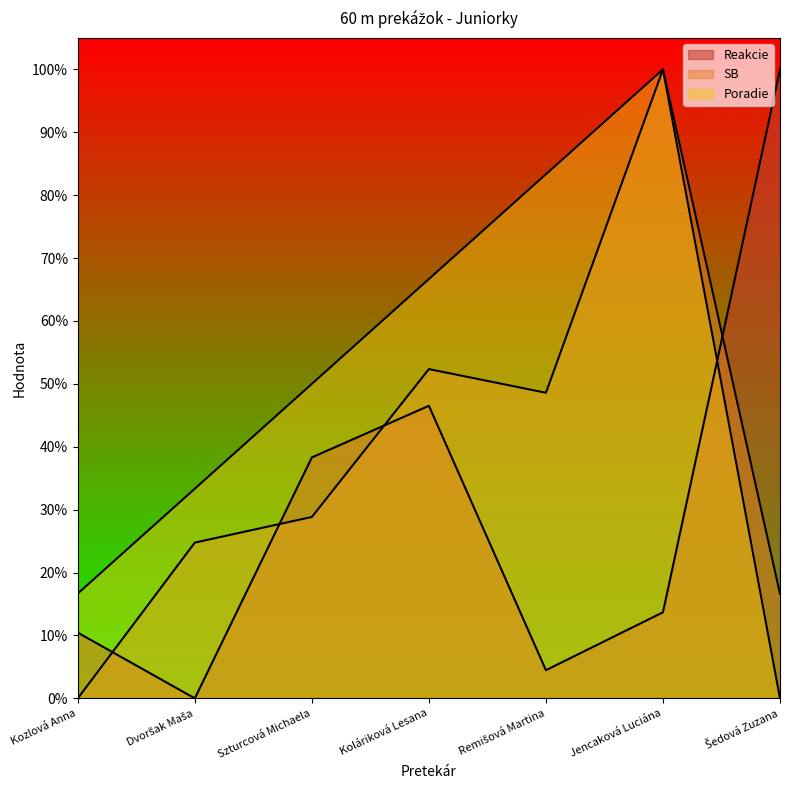

At which category is the sum across all series the highest?

Jencaková Luciána